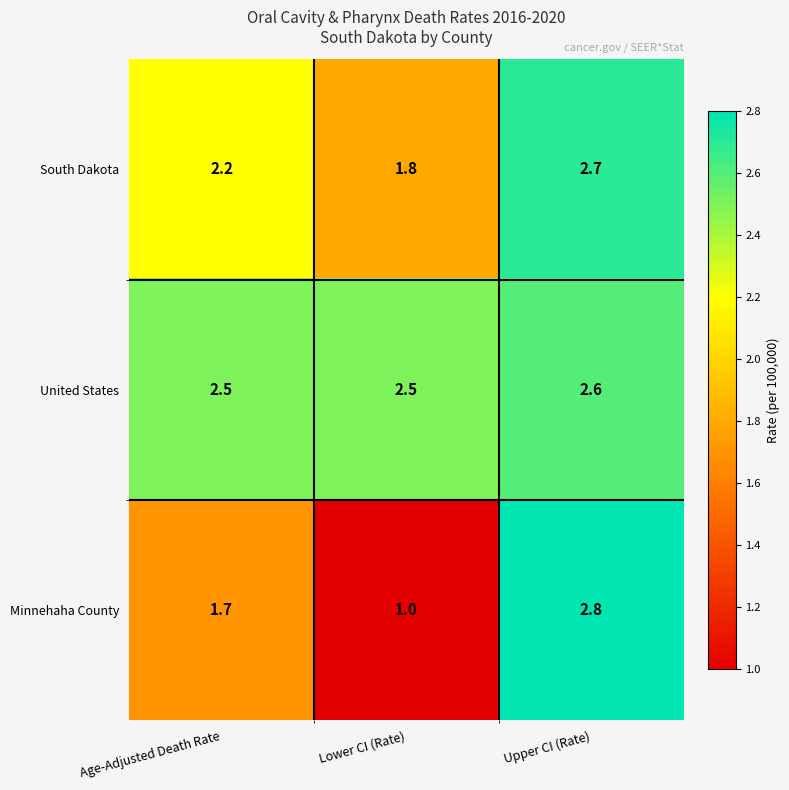

How many distinct data groups are displayed?

3